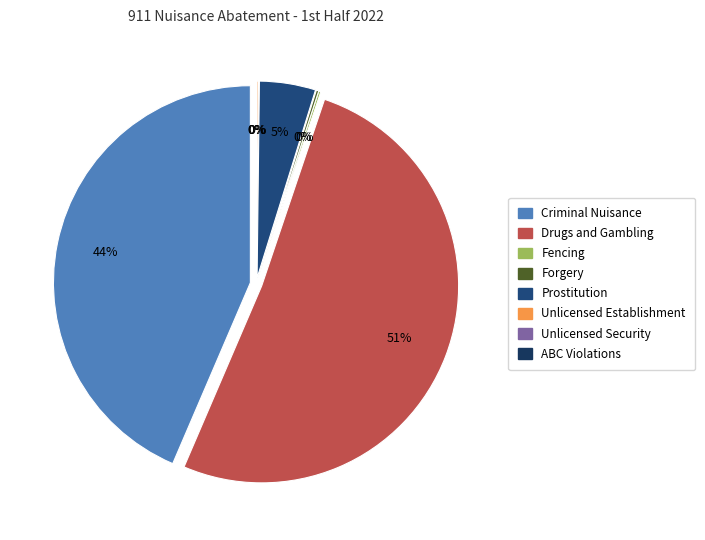

True or false: ABC Violations accounts for 1% of the total.

False